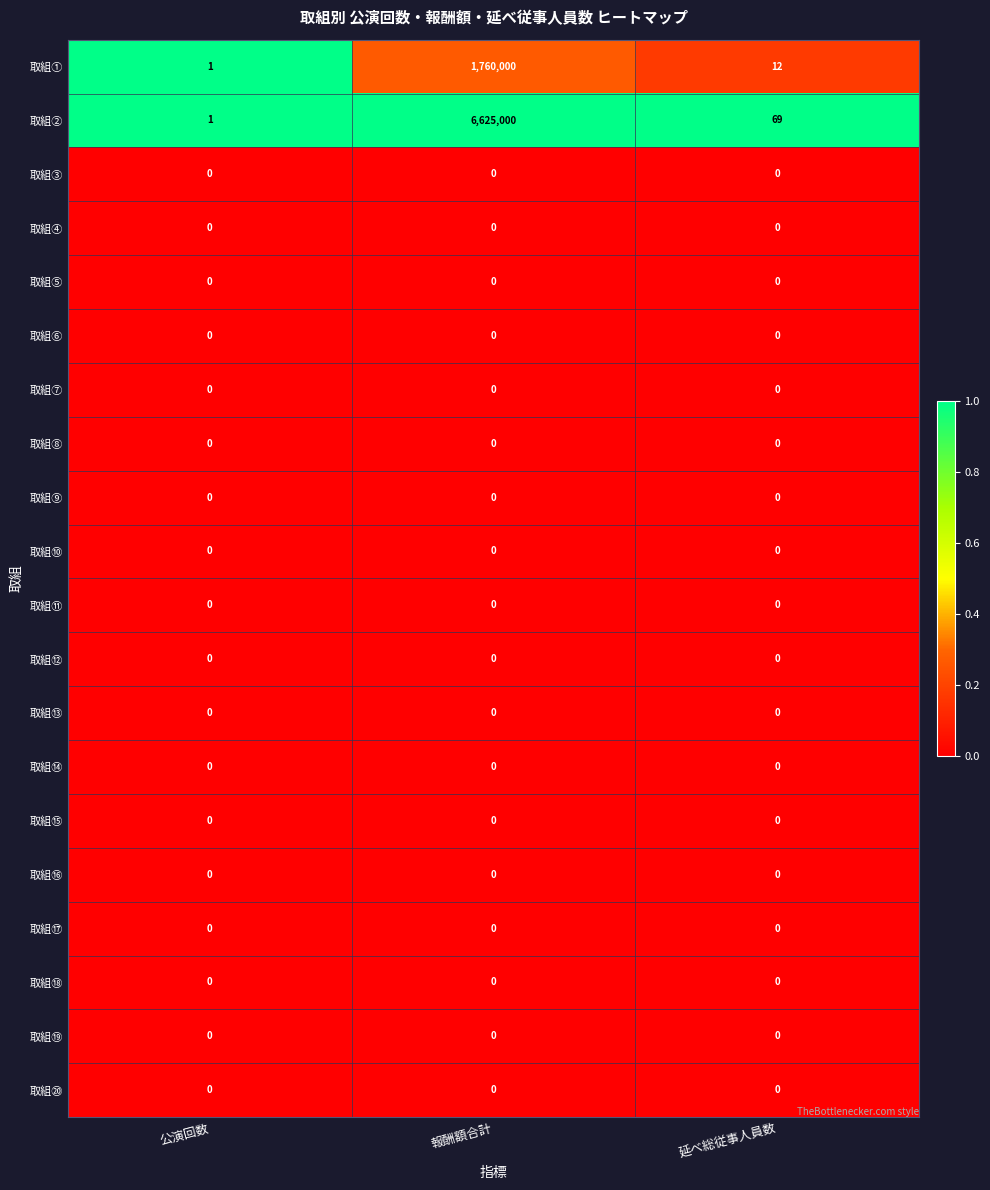

What is the difference between the highest and lowest values at 延べ総従事人員数?

69